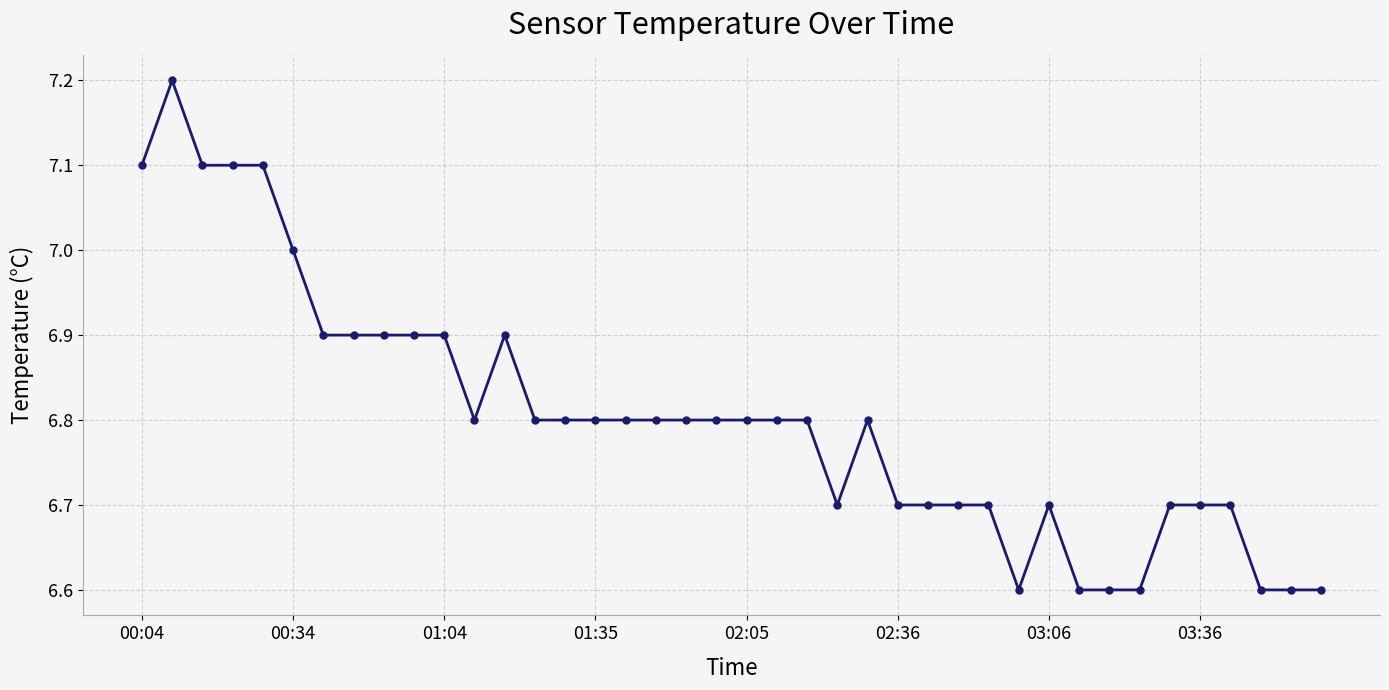

What is the minimum value shown in the chart?

6.6